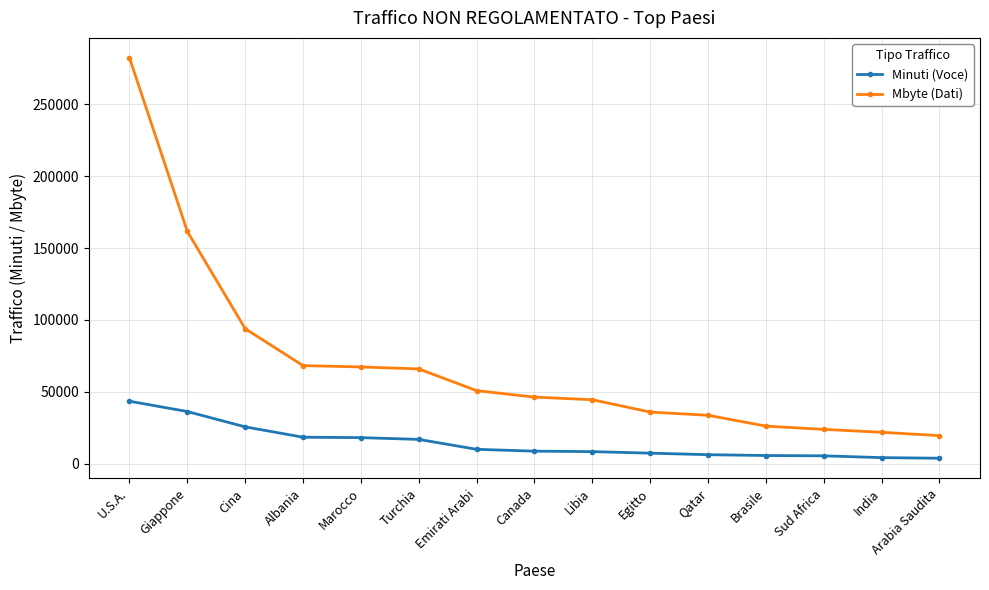

What is the sum of all Mbyte (Dati) values?

1042363.8